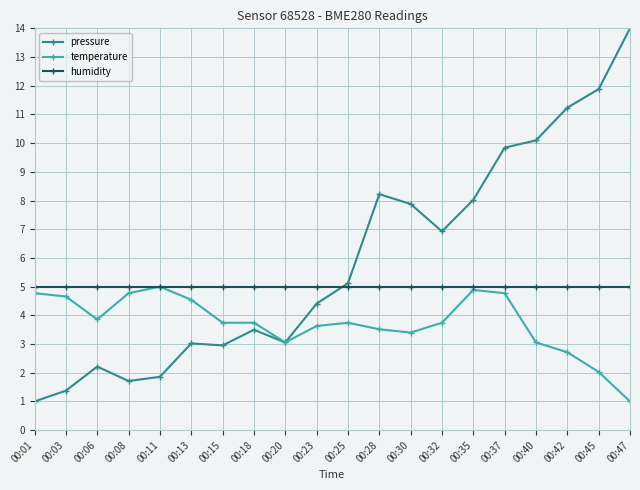

What is the value of the temperature point at the 20th from the left?

1.0